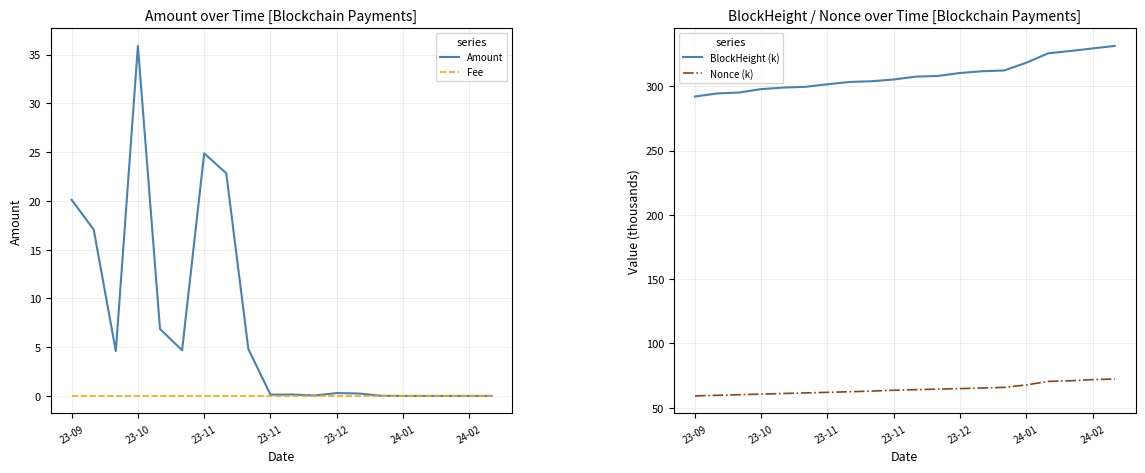

True or false: Fee and Nonce (k) cross at least once.

False